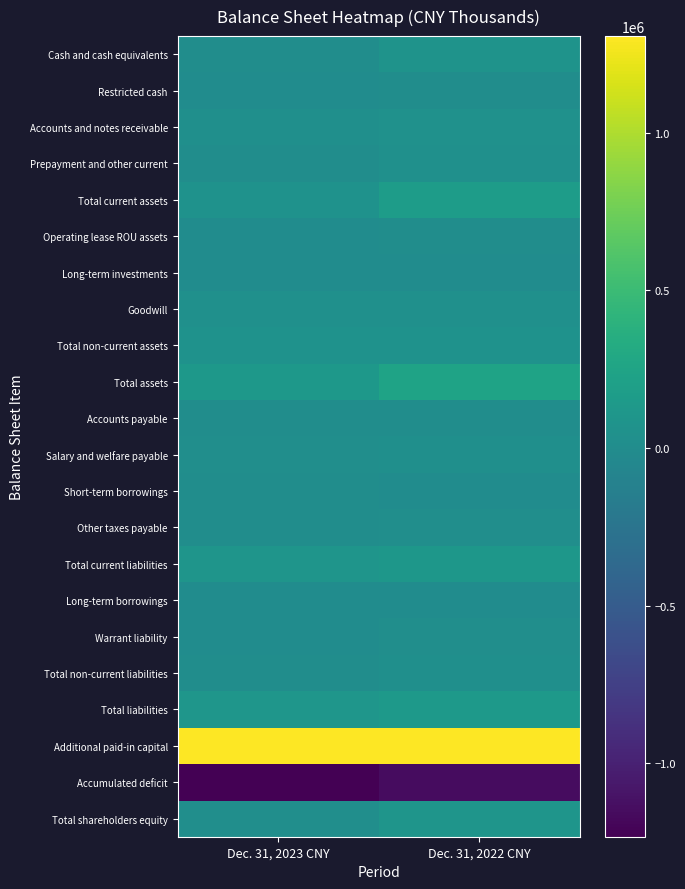

How many data points does each series have?

2